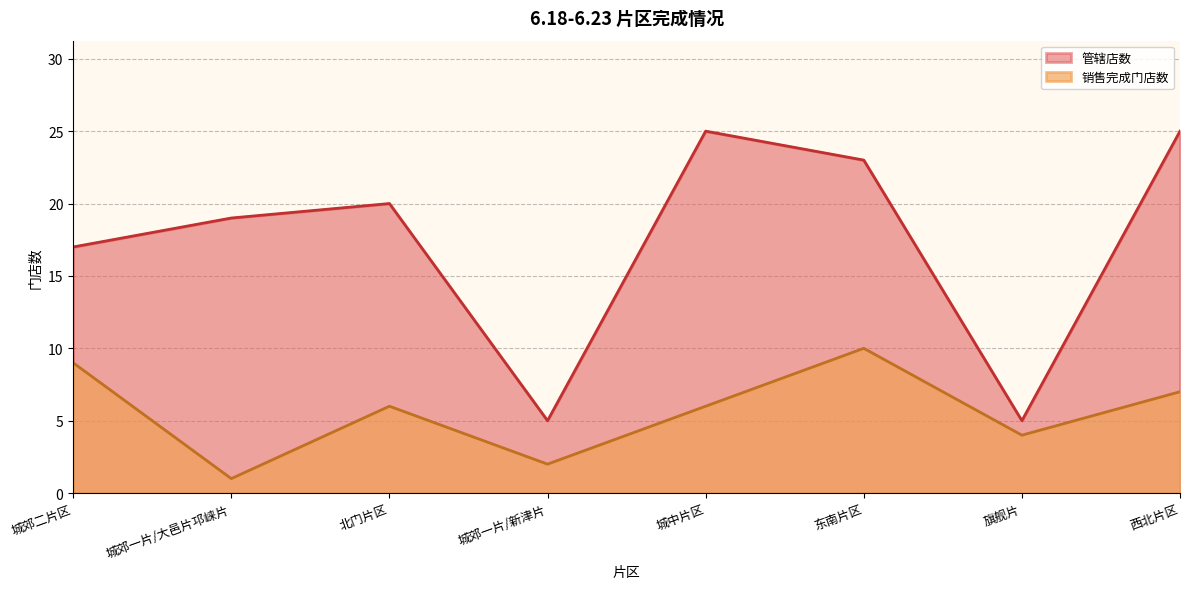

Between 城郊一片/大邑片邛崃片 and 东南片区, which series saw the biggest shift?

销售完成门店数